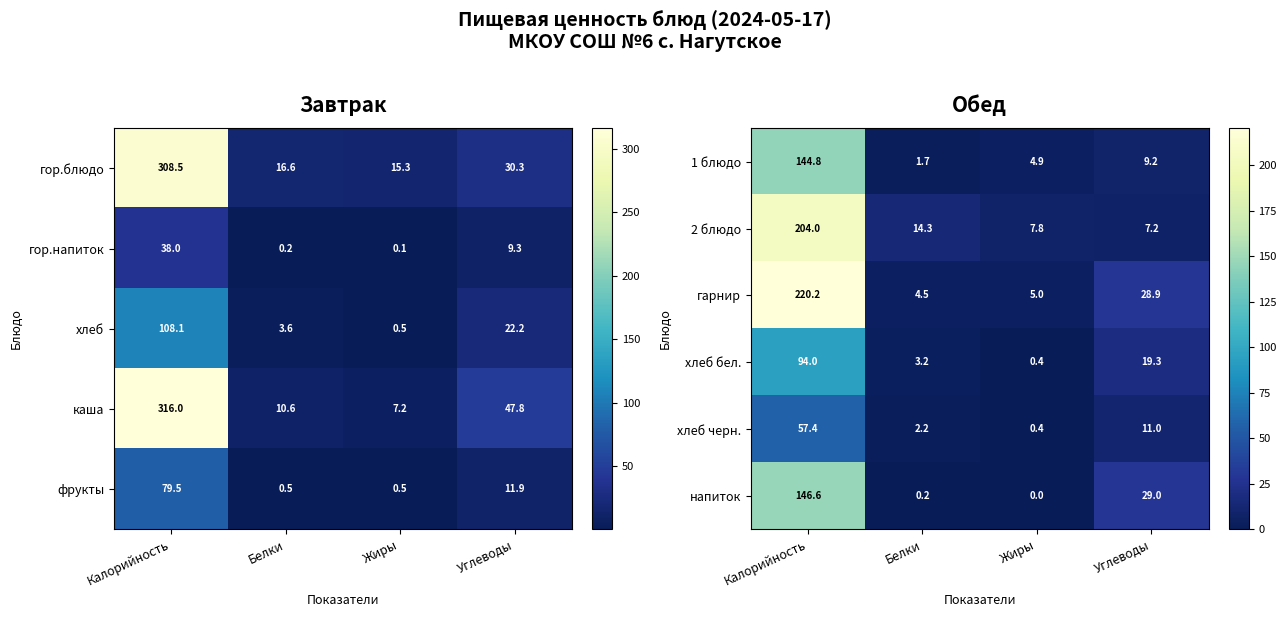

Is it true that 2 блюдо equals 7.2 at Углеводы?

True